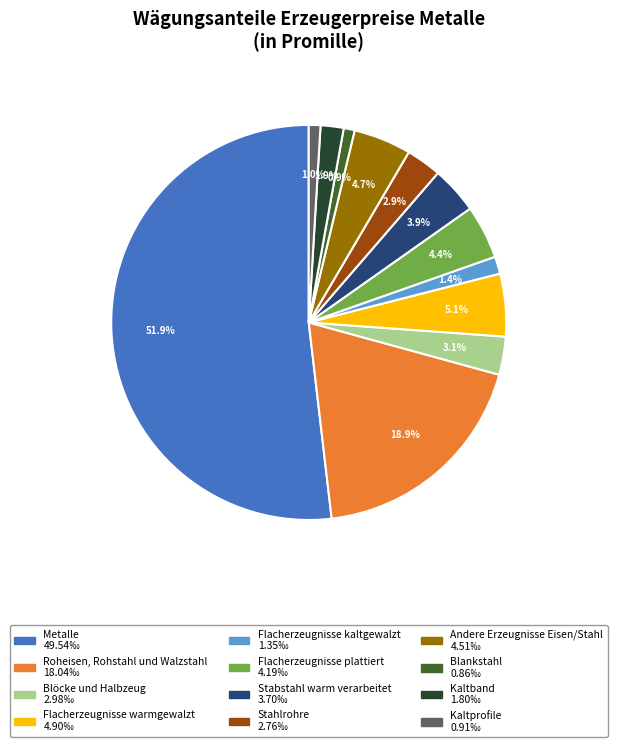

Count the number of slices in the pie.

12